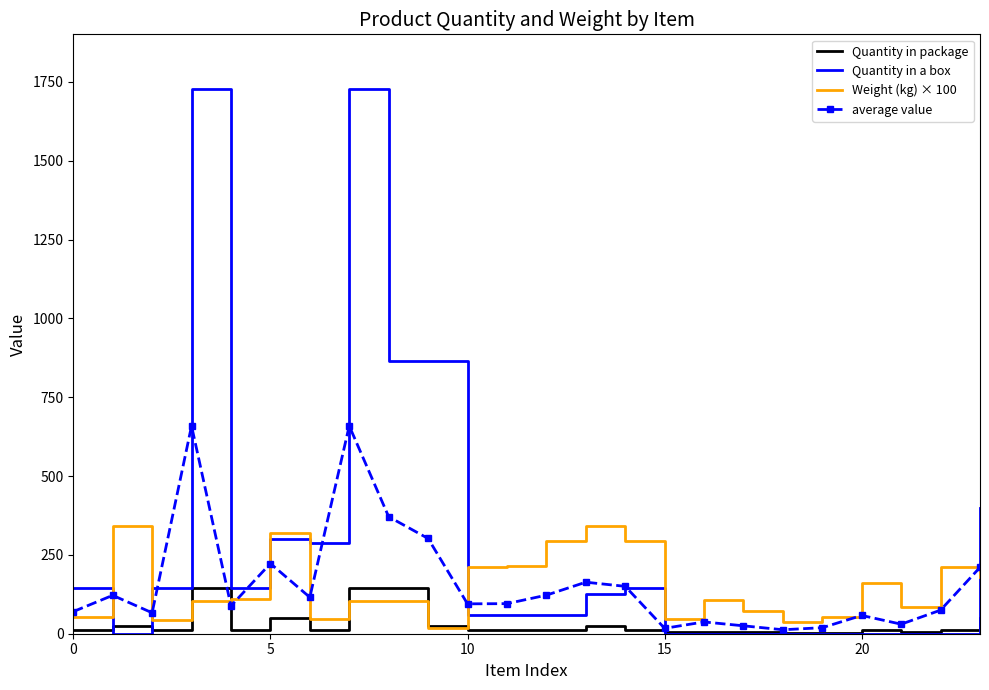

How many distinct data groups are displayed?

4